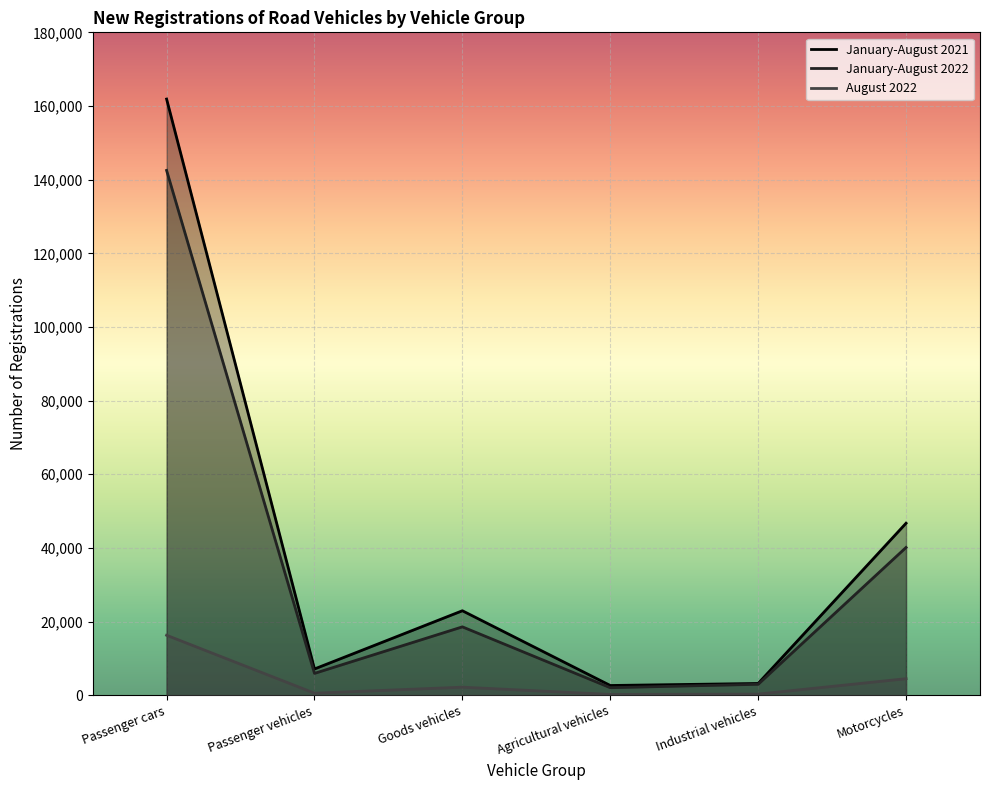

What are all the series names shown in the legend?

January-August 2021, January-August 2022, August 2022